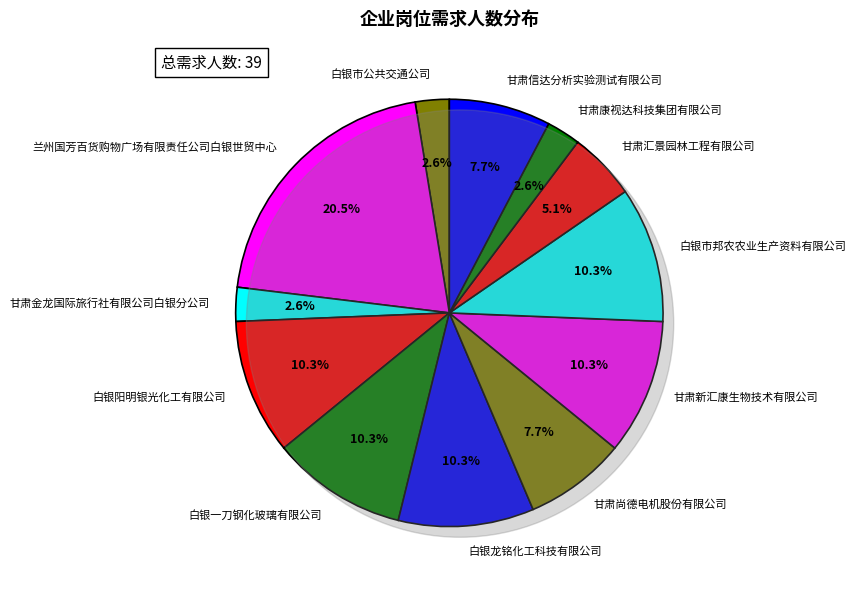

What percentage is the 白银龙铭化工科技有限公司 slice, to the nearest percent?

10%